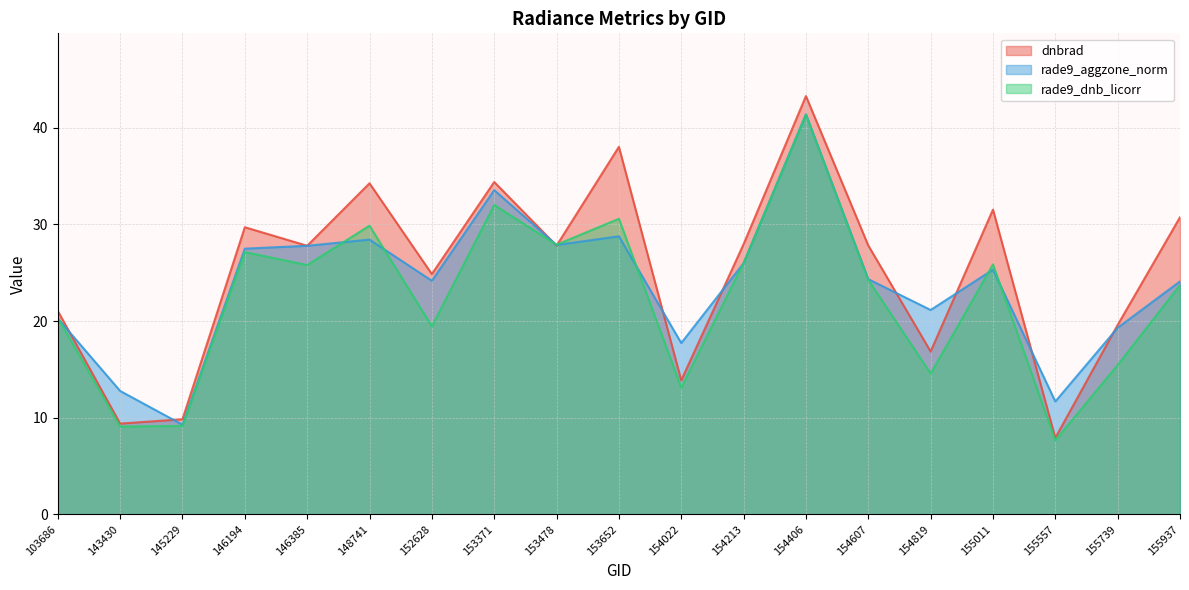

What is the maximum value for dnbrad?

43.3